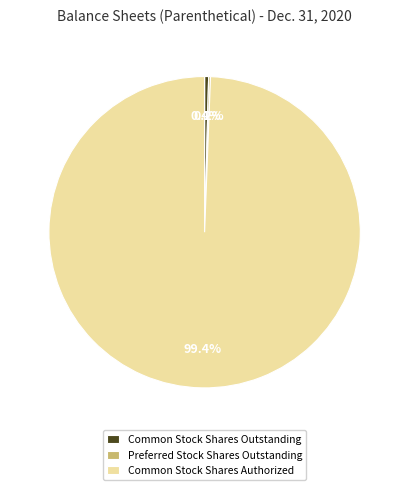

Is the sum of Common Stock Shares Authorized and Common Stock Shares Outstanding greater than half?

Yes